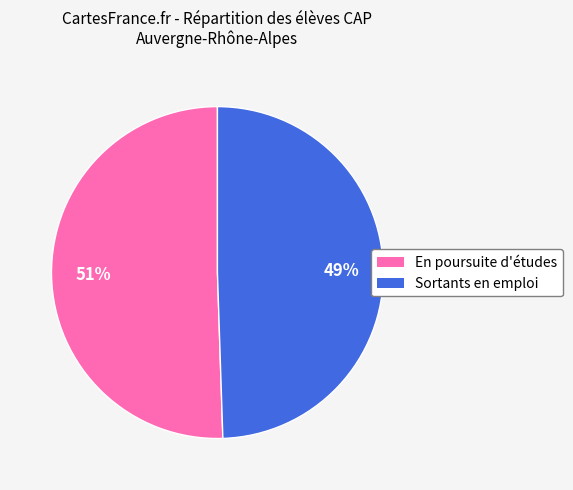

Approximately how many times larger is the value at Sortants en emploi compared to En poursuite d'études?

1.0